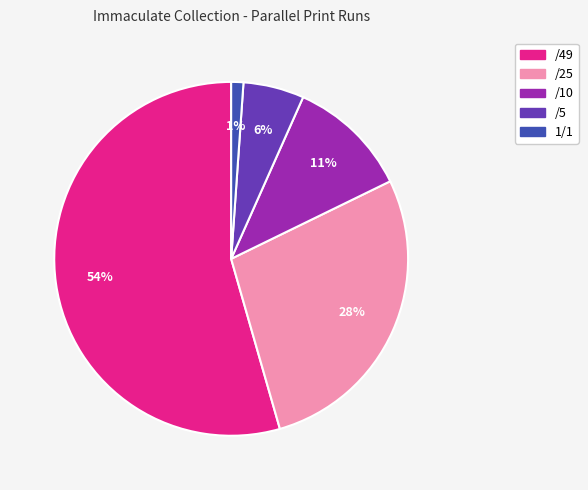

Which has a higher value, 1/1 or /10?

/10